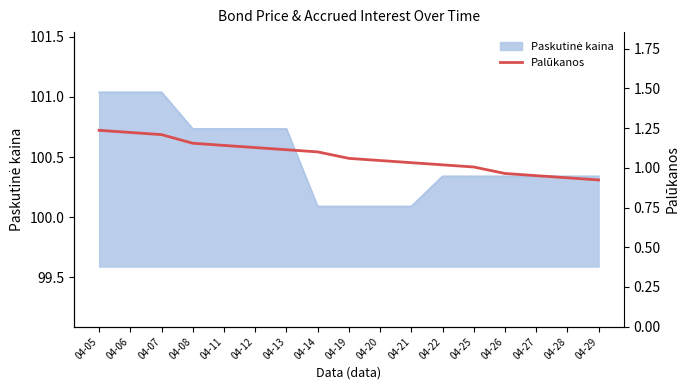

At which category does the chart reach its minimum across all series?

04-29